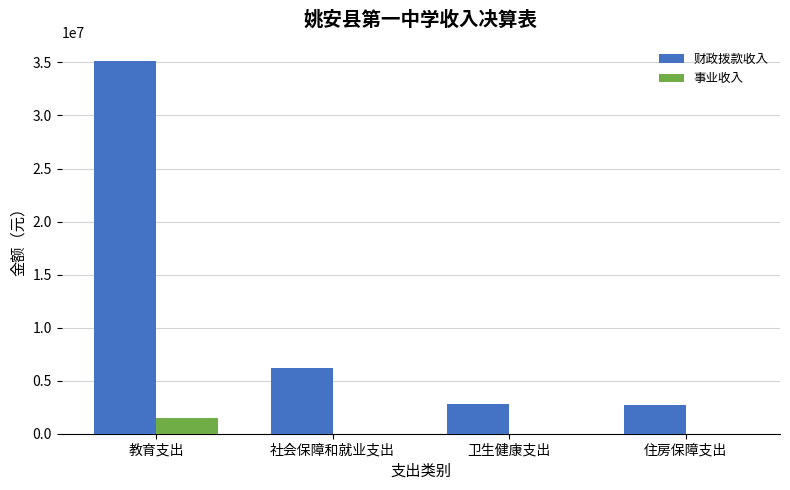

Is the value of 事业收入 at 教育支出 greater than the value of 财政拨款收入 at 社会保障和就业支出?

No